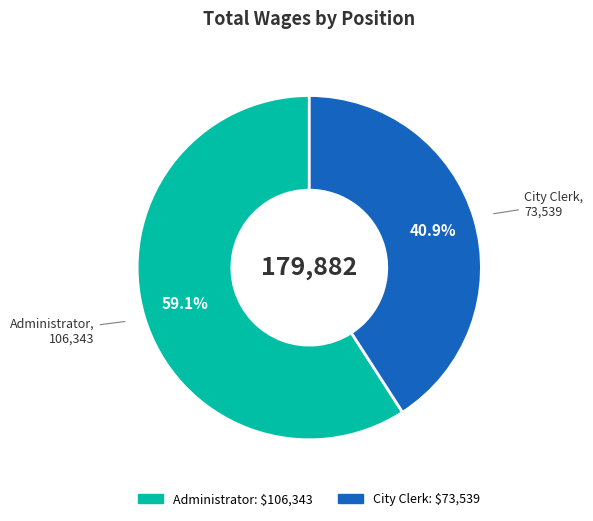

Between City Clerk and Administrator, which is larger?

Administrator